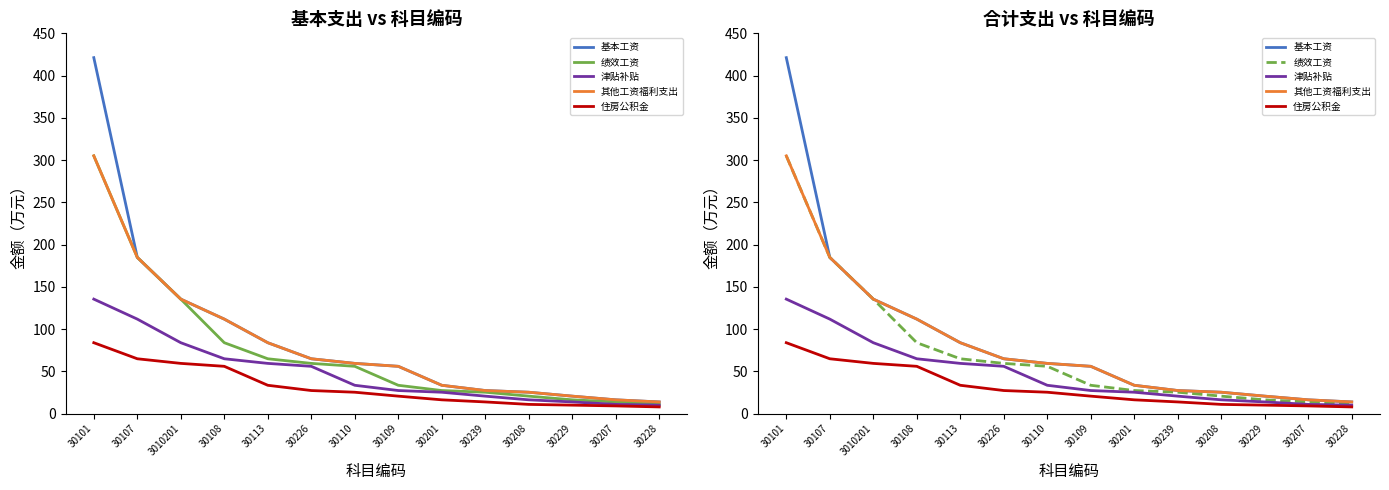

What is the sum of all 绩效工资 values?

1036.1